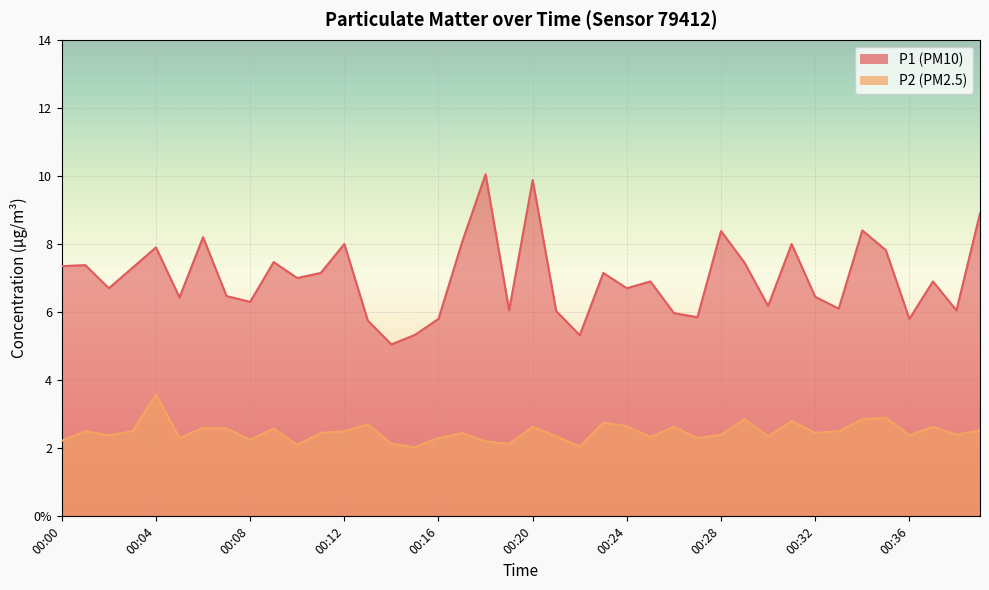

What is the average value of the P1 series?

7.0